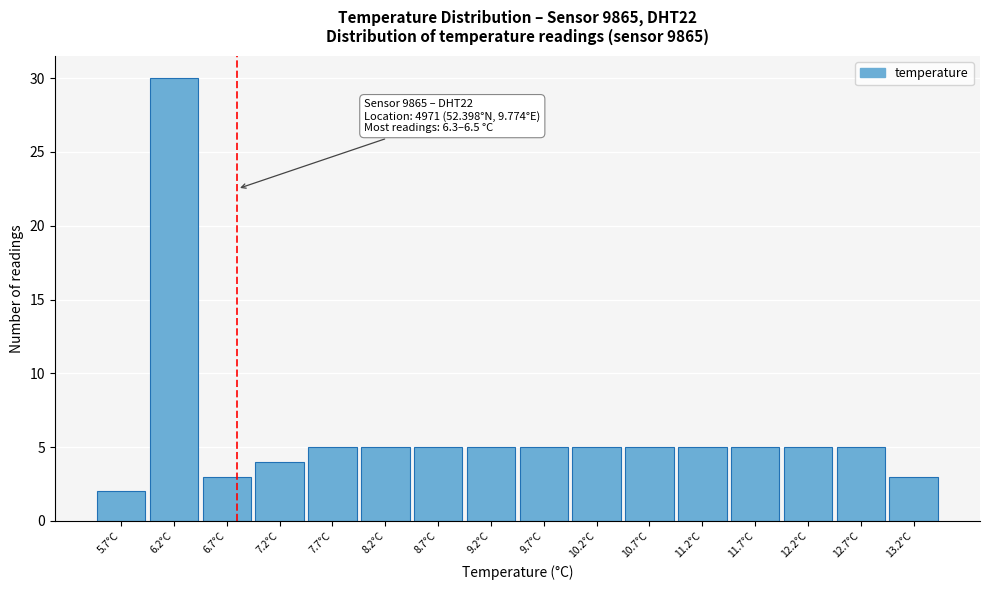

Reading left to right, list all the values displayed in this chart.

5.7°C=2	6.2°C=30	6.7°C=3	7.2°C=4	7.7°C=5	8.2°C=5	8.7°C=5	9.2°C=5	9.7°C=5	10.2°C=5	10.7°C=5	11.2°C=5	11.7°C=5	12.2°C=5	12.7°C=5	13.2°C=3